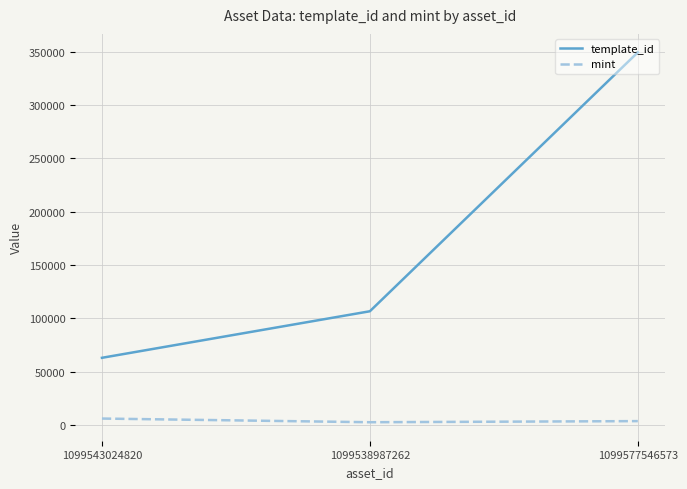

The template_id series shows 39463 at 1099543024820. True or false?

False